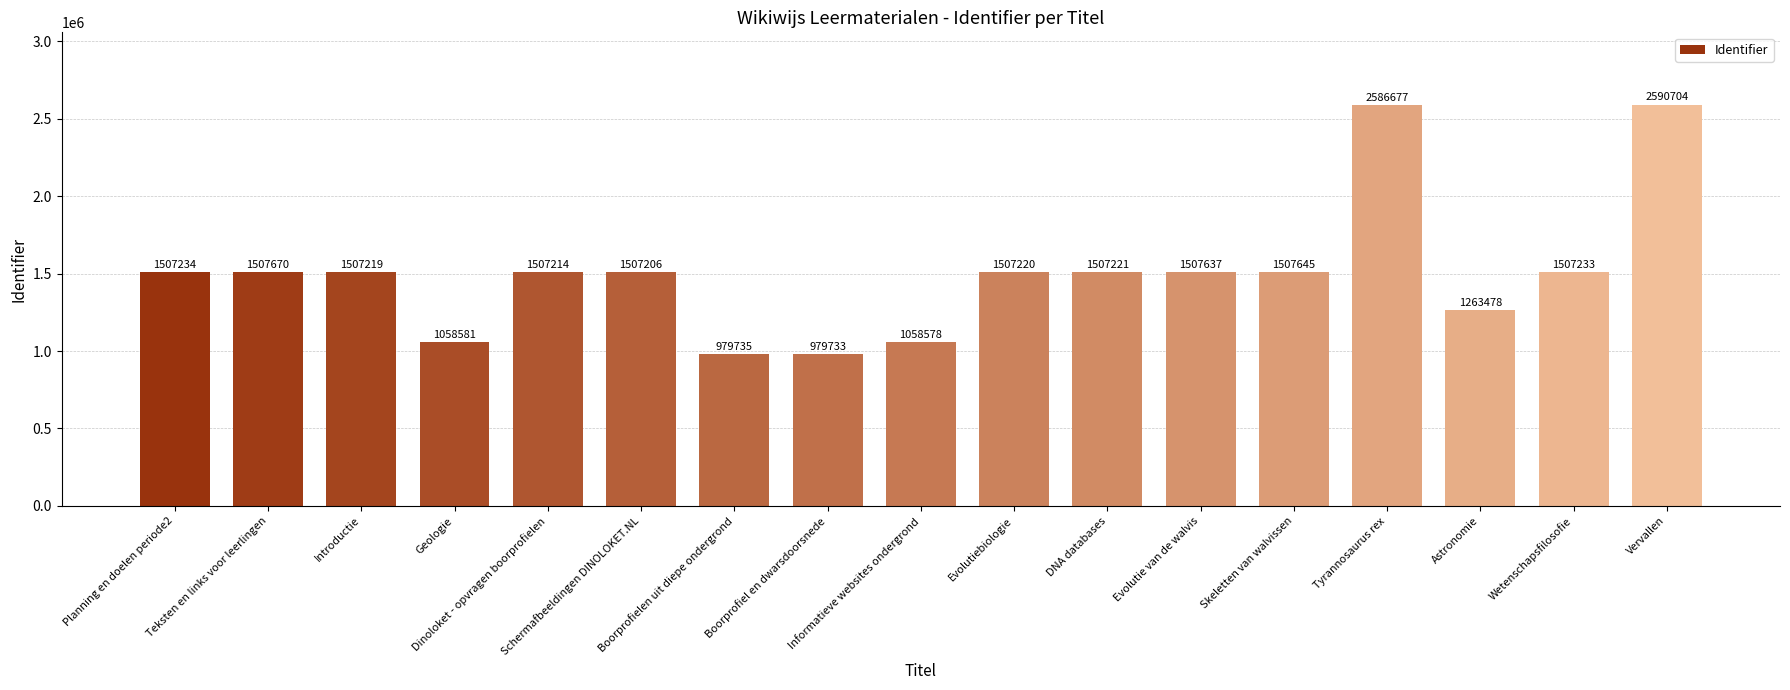

Rank the categories by value from highest to lowest.

Vervallen, Tyrannosaurus rex, Teksten en links voor leerlingen, Skeletten van walvissen, Evolutie van de walvis, Planning en doelen periode2, Wetenschapsfilosofie, DNA databases, Evolutiebiologie, Introductie, Dinoloket - opvragen boorprofielen, Schermafbeeldingen DINOLOKET.NL, Astronomie, Geologie, Informatieve websites ondergrond, Boorprofielen uit diepe ondergrond, Boorprofiel en dwarsdoorsnede